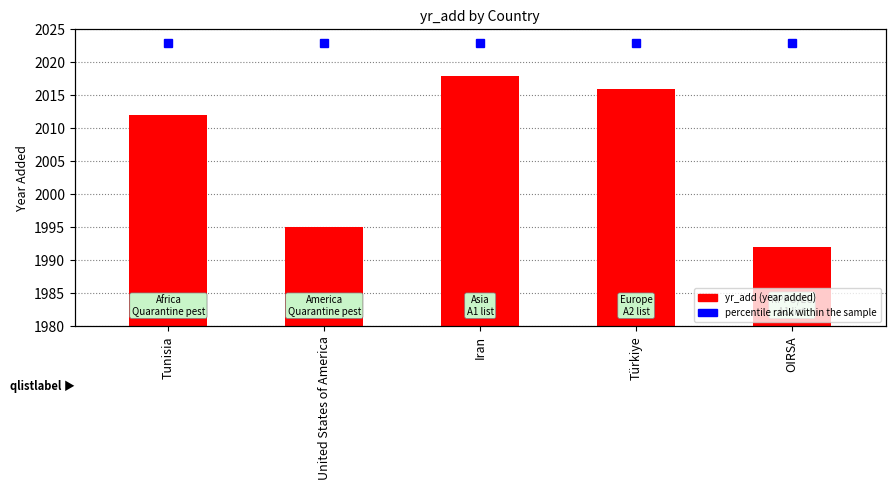

What is the label of the 3rd bar from the right?

Iran